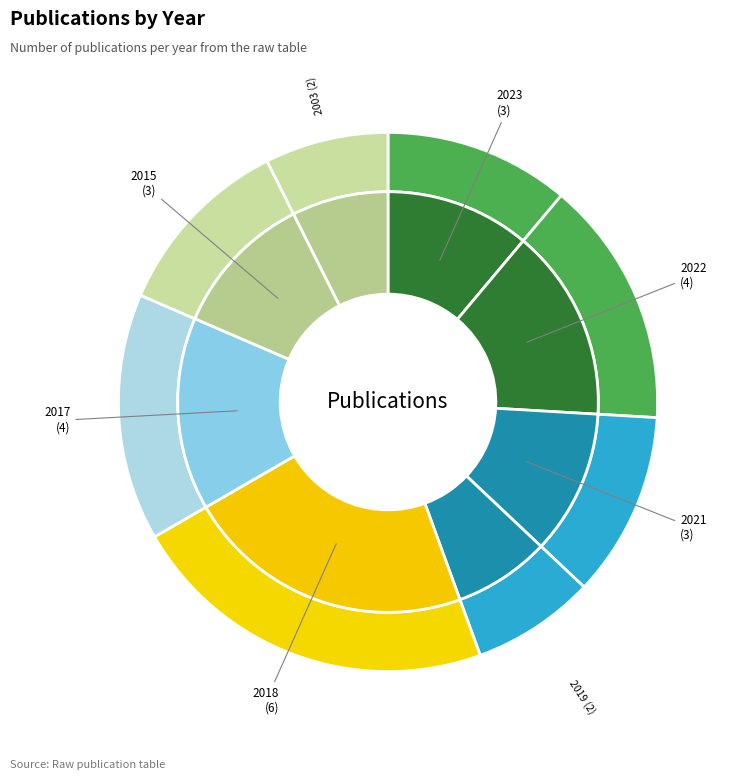

Rank the categories by value from lowest to highest.

2019, 2003, 2023, 2021, 2015, 2022, 2017, 2018